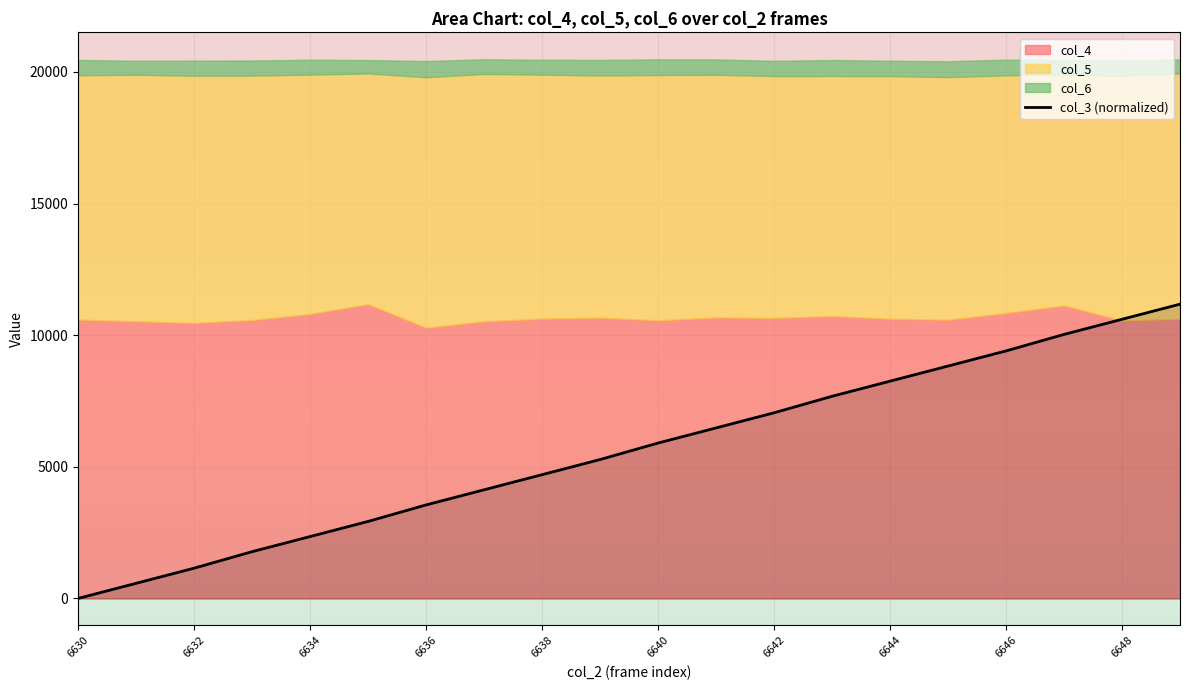

What is the difference between the maximum and minimum values?

11178.0